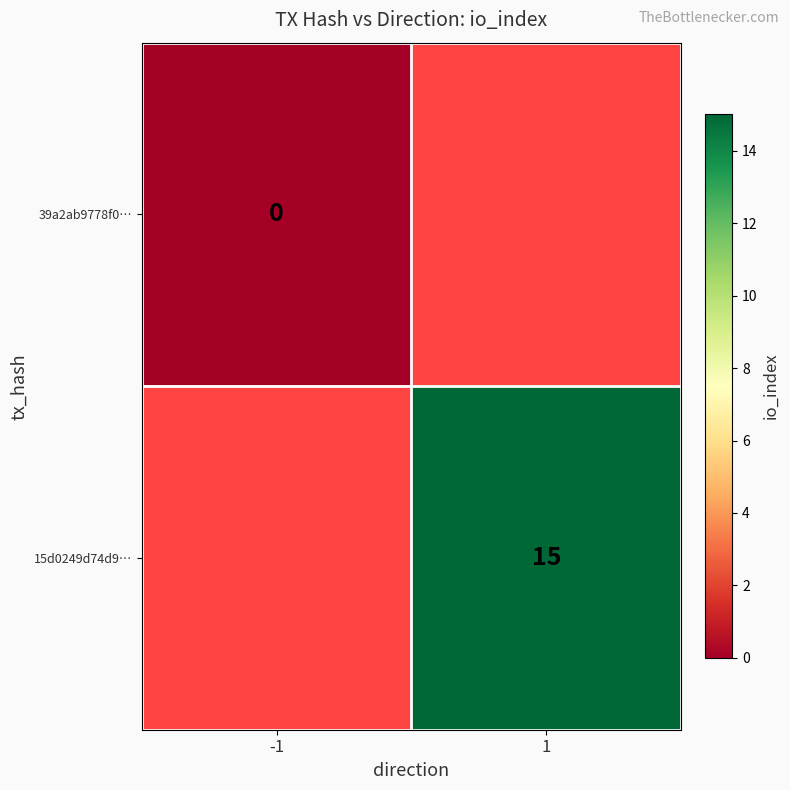

How many data points does each series have?

2